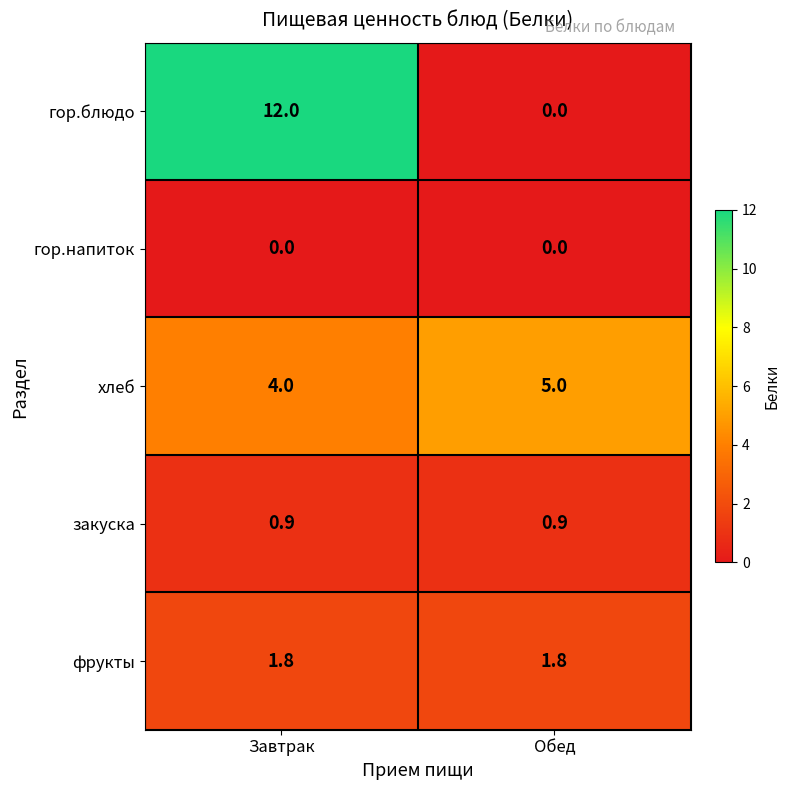

Reading left to right, what are all the values shown in this chart?

гор.блюдо: 12.0	0.0
гор.напиток: 0.0	0.0
хлеб: 4.0	5.0
закуска: 0.9	0.9
фрукты: 1.8	1.8